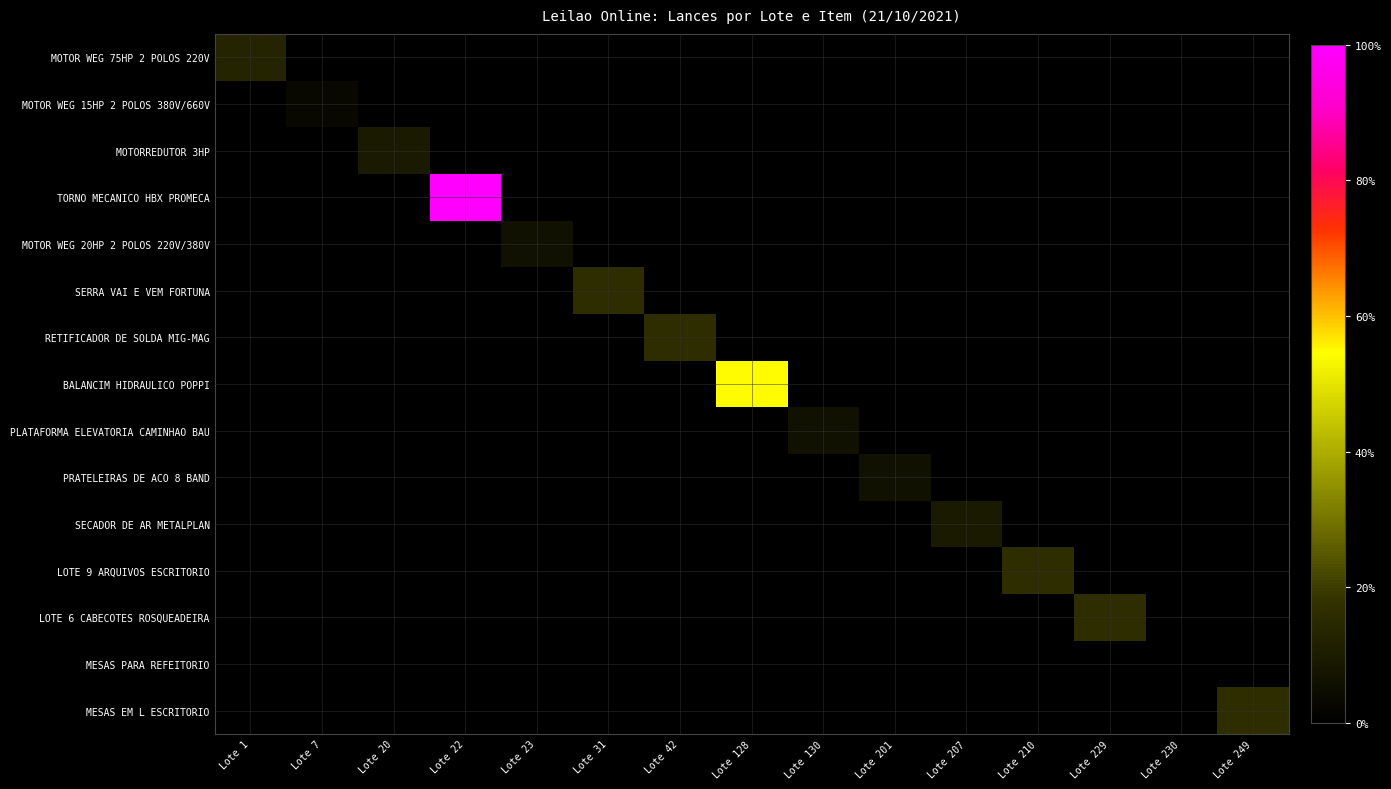

Reading left to right, transcribe all the data shown in this chart.

MOTOR WEG 75HP 2 POLOS 220V: Lote 1=0.1	Lote 7=0.0	Lote 20=0.0	Lote 22=0.0	Lote 23=0.0	Lote 31=0.0	Lote 42=0.0	Lote 128=0.0	Lote 130=0.0	Lote 201=0.0	Lote 207=0.0	Lote 210=0.0	Lote 229=0.0	Lote 230=0.0	Lote 249=0.0
MOTOR WEG 15HP 2 POLOS 380V/660V: Lote 1=0.0	Lote 7=0.0	Lote 20=0.0	Lote 22=0.0	Lote 23=0.0	Lote 31=0.0	Lote 42=0.0	Lote 128=0.0	Lote 130=0.0	Lote 201=0.0	Lote 207=0.0	Lote 210=0.0	Lote 229=0.0	Lote 230=0.0	Lote 249=0.0
MOTORREDUTOR 3HP: Lote 1=0.0	Lote 7=0.0	Lote 20=0.1	Lote 22=0.0	Lote 23=0.0	Lote 31=0.0	Lote 42=0.0	Lote 128=0.0	Lote 130=0.0	Lote 201=0.0	Lote 207=0.0	Lote 210=0.0	Lote 229=0.0	Lote 230=0.0	Lote 249=0.0
TORNO MECANICO HBX PROMECA: Lote 1=0.0	Lote 7=0.0	Lote 20=0.0	Lote 22=1.0	Lote 23=0.0	Lote 31=0.0	Lote 42=0.0	Lote 128=0.0	Lote 130=0.0	Lote 201=0.0	Lote 207=0.0	Lote 210=0.0	Lote 229=0.0	Lote 230=0.0	Lote 249=0.0
MOTOR WEG 20HP 2 POLOS 220V/380V: Lote 1=0.0	Lote 7=0.0	Lote 20=0.0	Lote 22=0.0	Lote 23=0.1	Lote 31=0.0	Lote 42=0.0	Lote 128=0.0	Lote 130=0.0	Lote 201=0.0	Lote 207=0.0	Lote 210=0.0	Lote 229=0.0	Lote 230=0.0	Lote 249=0.0
SERRA VAI E VEM FORTUNA: Lote 1=0.0	Lote 7=0.0	Lote 20=0.0	Lote 22=0.0	Lote 23=0.0	Lote 31=0.2	Lote 42=0.0	Lote 128=0.0	Lote 130=0.0	Lote 201=0.0	Lote 207=0.0	Lote 210=0.0	Lote 229=0.0	Lote 230=0.0	Lote 249=0.0
RETIFICADOR DE SOLDA MIG-MAG: Lote 1=0.0	Lote 7=0.0	Lote 20=0.0	Lote 22=0.0	Lote 23=0.0	Lote 31=0.0	Lote 42=0.2	Lote 128=0.0	Lote 130=0.0	Lote 201=0.0	Lote 207=0.0	Lote 210=0.0	Lote 229=0.0	Lote 230=0.0	Lote 249=0.0
BALANCIM HIDRAULICO POPPI: Lote 1=0.0	Lote 7=0.0	Lote 20=0.0	Lote 22=0.0	Lote 23=0.0	Lote 31=0.0	Lote 42=0.0	Lote 128=0.5	Lote 130=0.0	Lote 201=0.0	Lote 207=0.0	Lote 210=0.0	Lote 229=0.0	Lote 230=0.0	Lote 249=0.0
PLATAFORMA ELEVATORIA CAMINHAO BAU: Lote 1=0.0	Lote 7=0.0	Lote 20=0.0	Lote 22=0.0	Lote 23=0.0	Lote 31=0.0	Lote 42=0.0	Lote 128=0.0	Lote 130=0.1	Lote 201=0.0	Lote 207=0.0	Lote 210=0.0	Lote 229=0.0	Lote 230=0.0	Lote 249=0.0
PRATELEIRAS DE ACO 8 BAND: Lote 1=0.0	Lote 7=0.0	Lote 20=0.0	Lote 22=0.0	Lote 23=0.0	Lote 31=0.0	Lote 42=0.0	Lote 128=0.0	Lote 130=0.0	Lote 201=0.1	Lote 207=0.0	Lote 210=0.0	Lote 229=0.0	Lote 230=0.0	Lote 249=0.0
SECADOR DE AR METALPLAN: Lote 1=0.0	Lote 7=0.0	Lote 20=0.0	Lote 22=0.0	Lote 23=0.0	Lote 31=0.0	Lote 42=0.0	Lote 128=0.0	Lote 130=0.0	Lote 201=0.0	Lote 207=0.1	Lote 210=0.0	Lote 229=0.0	Lote 230=0.0	Lote 249=0.0
LOTE 9 ARQUIVOS ESCRITORIO: Lote 1=0.0	Lote 7=0.0	Lote 20=0.0	Lote 22=0.0	Lote 23=0.0	Lote 31=0.0	Lote 42=0.0	Lote 128=0.0	Lote 130=0.0	Lote 201=0.0	Lote 207=0.0	Lote 210=0.2	Lote 229=0.0	Lote 230=0.0	Lote 249=0.0
LOTE 6 CABECOTES ROSQUEADEIRA: Lote 1=0.0	Lote 7=0.0	Lote 20=0.0	Lote 22=0.0	Lote 23=0.0	Lote 31=0.0	Lote 42=0.0	Lote 128=0.0	Lote 130=0.0	Lote 201=0.0	Lote 207=0.0	Lote 210=0.0	Lote 229=0.2	Lote 230=0.0	Lote 249=0.0
MESAS PARA REFEITORIO: Lote 1=0.0	Lote 7=0.0	Lote 20=0.0	Lote 22=0.0	Lote 23=0.0	Lote 31=0.0	Lote 42=0.0	Lote 128=0.0	Lote 130=0.0	Lote 201=0.0	Lote 207=0.0	Lote 210=0.0	Lote 229=0.0	Lote 230=0.0	Lote 249=0.0
MESAS EM L ESCRITORIO: Lote 1=0.0	Lote 7=0.0	Lote 20=0.0	Lote 22=0.0	Lote 23=0.0	Lote 31=0.0	Lote 42=0.0	Lote 128=0.0	Lote 130=0.0	Lote 201=0.0	Lote 207=0.0	Lote 210=0.0	Lote 229=0.0	Lote 230=0.0	Lote 249=0.2